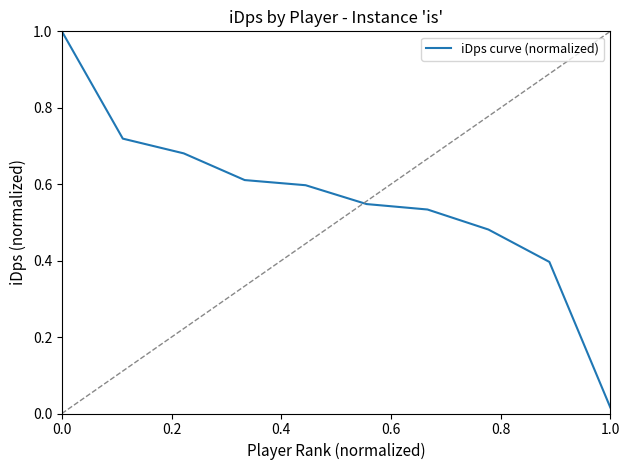

What is the maximum value shown in the chart?

1.0